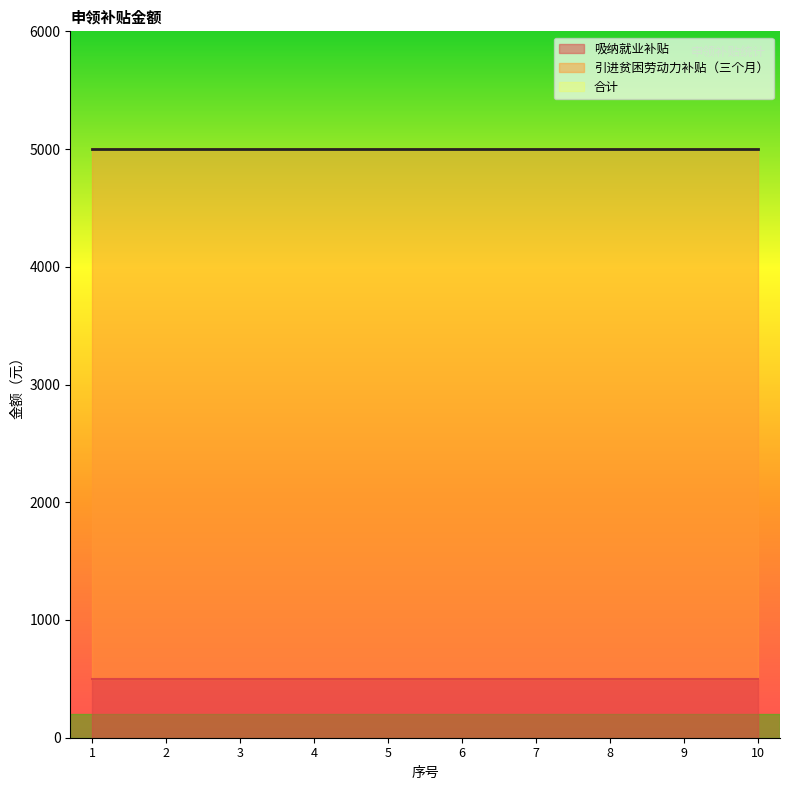

Which series changed the most between 4 and 9?

吸纳就业补贴